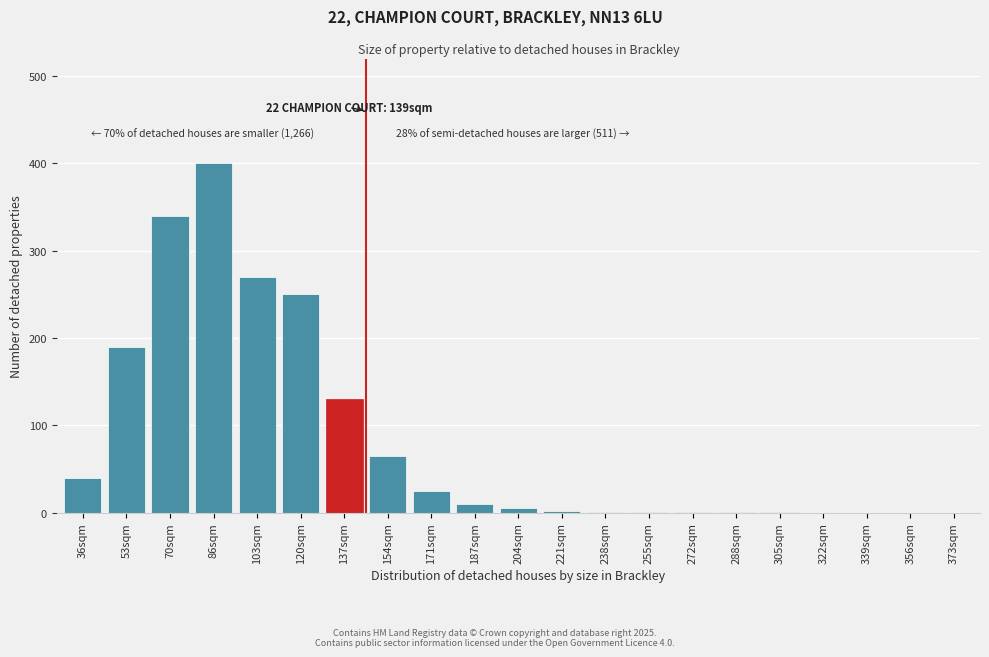

The chart shows a value of 1 at 305sqm. True or false?

True